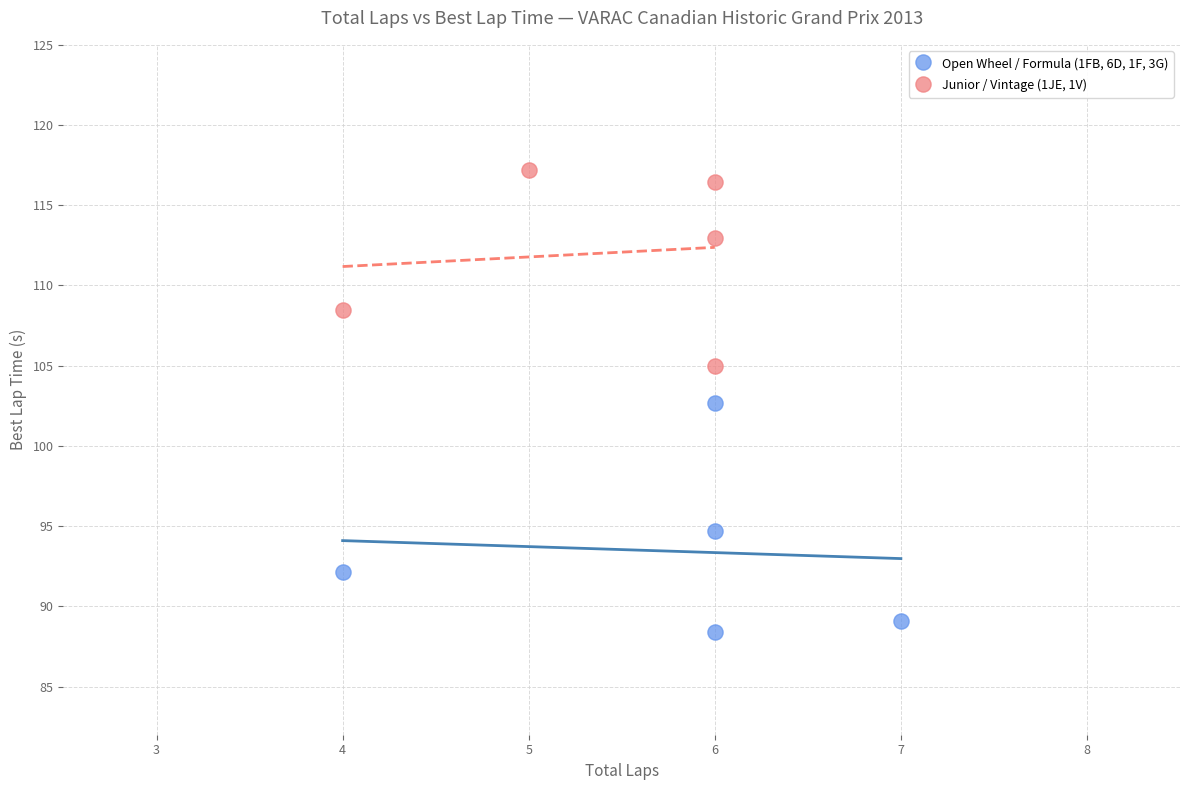

Which series reaches the maximum Y coordinate?

Junior / Vintage (1JE, 1V)